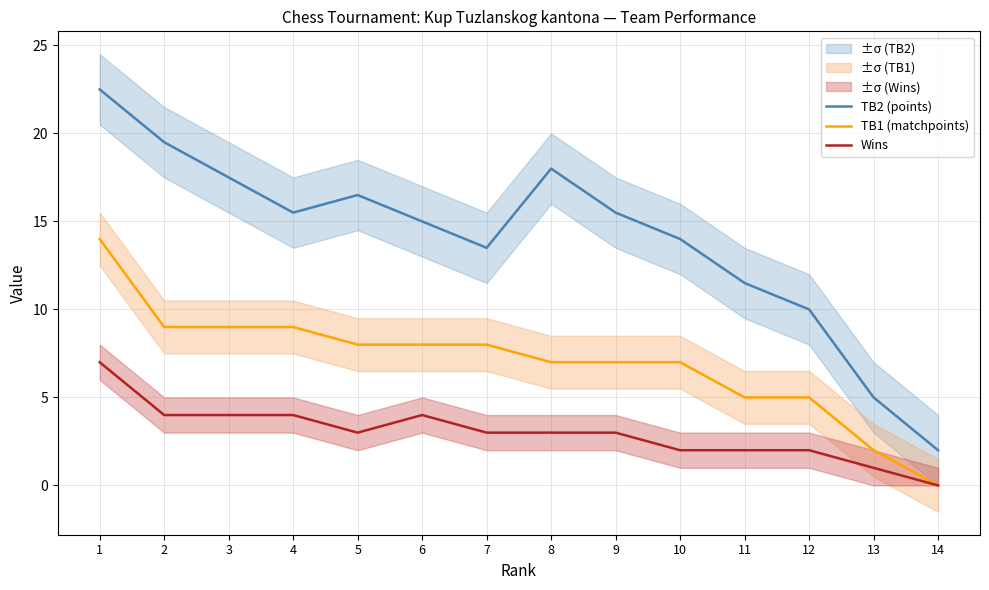

What value does the TB2 (points) series have at 3?

17.5